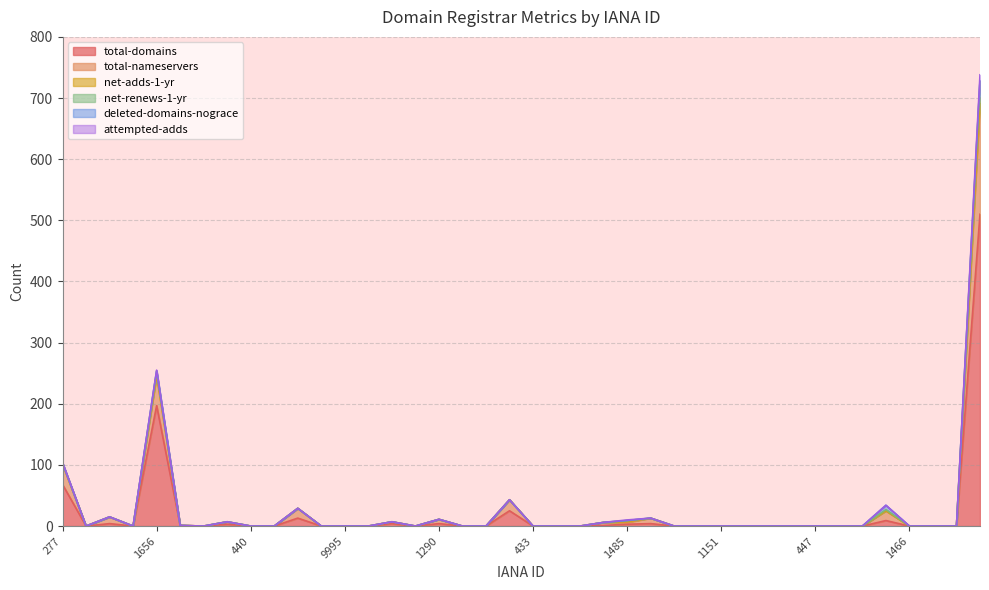

How many interior local valleys does the total-nameservers series have?

4